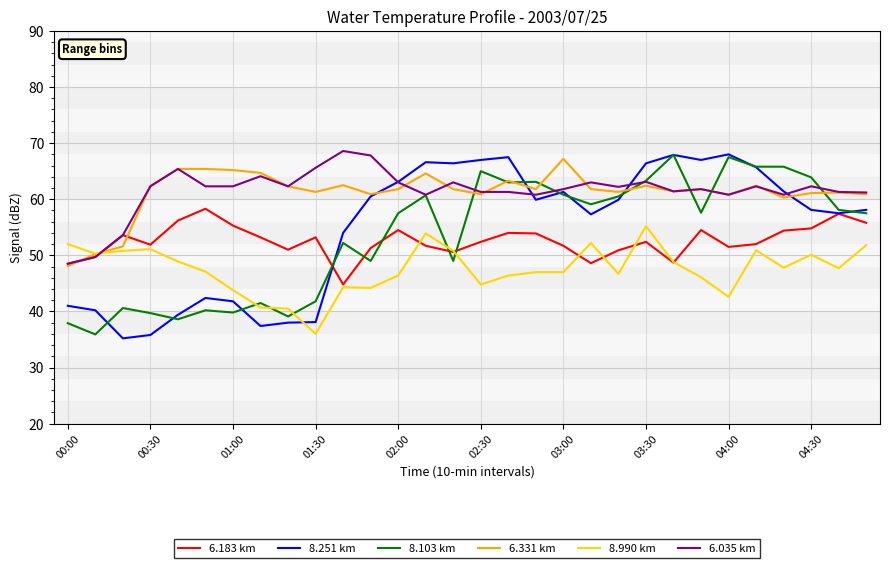

True or false: 8.251 km and 8.990 km cross at least once.

True